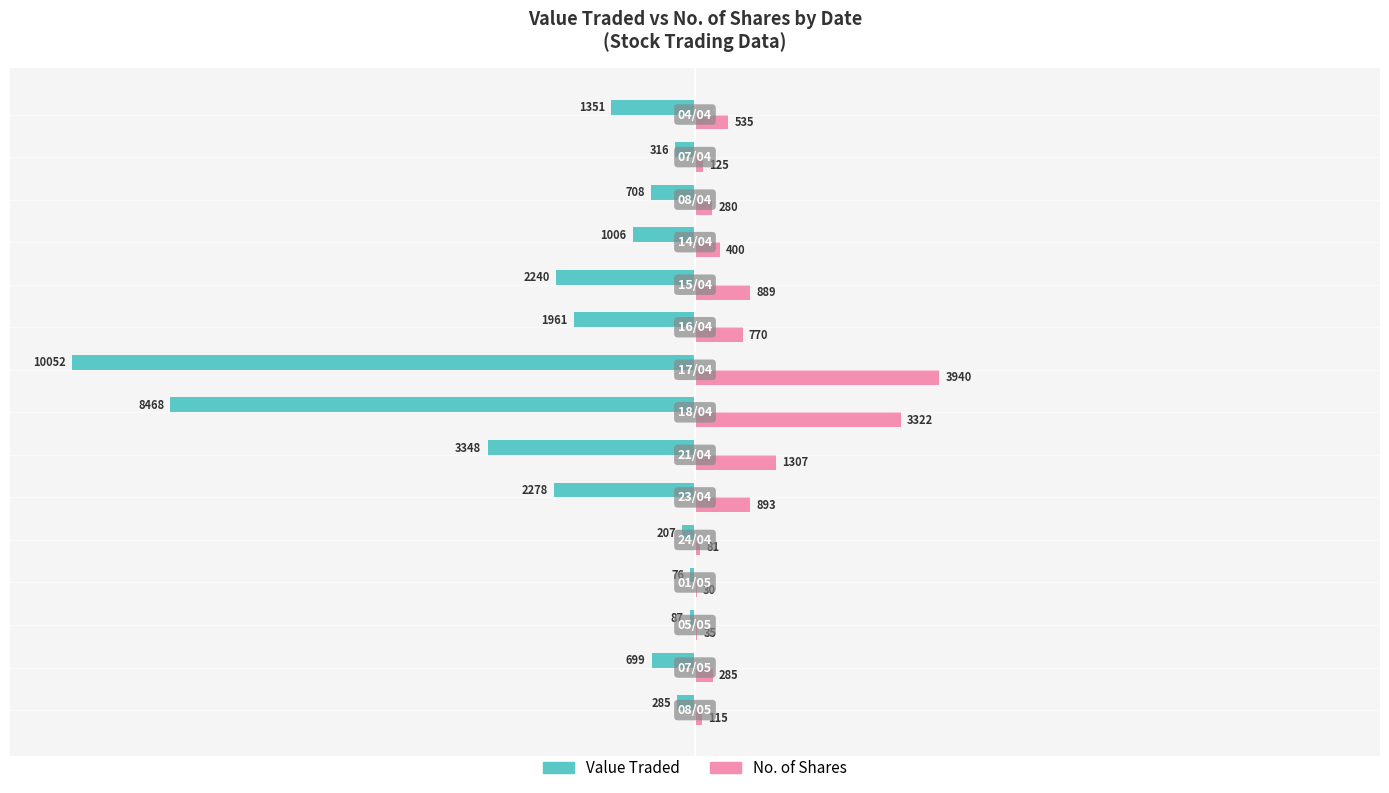

What are all the series names shown in the legend?

Value Traded, No. of Shares